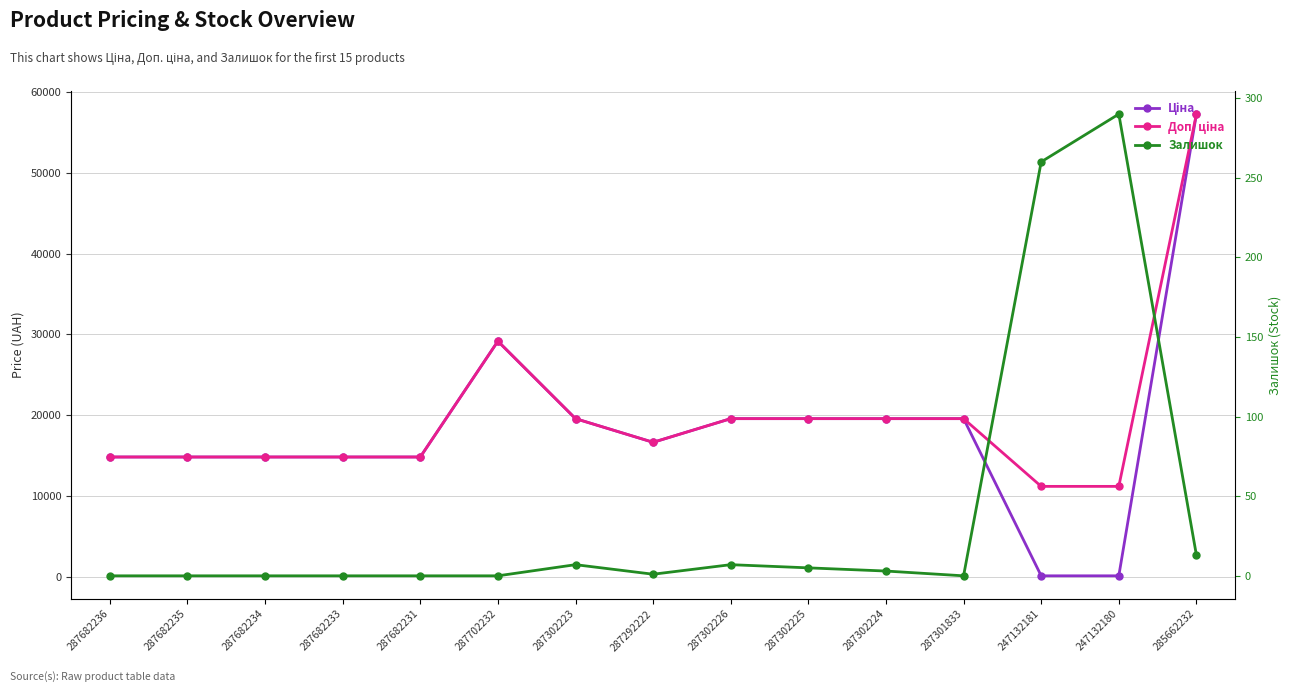

List the labels in order of Залишок value, largest first.

247132180, 247132181, 285662232, 287302223, 287302226, 287302225, 287302224, 287292222, 287682236, 287682235, 287682234, 287682233, 287682231, 287702232, 287301833